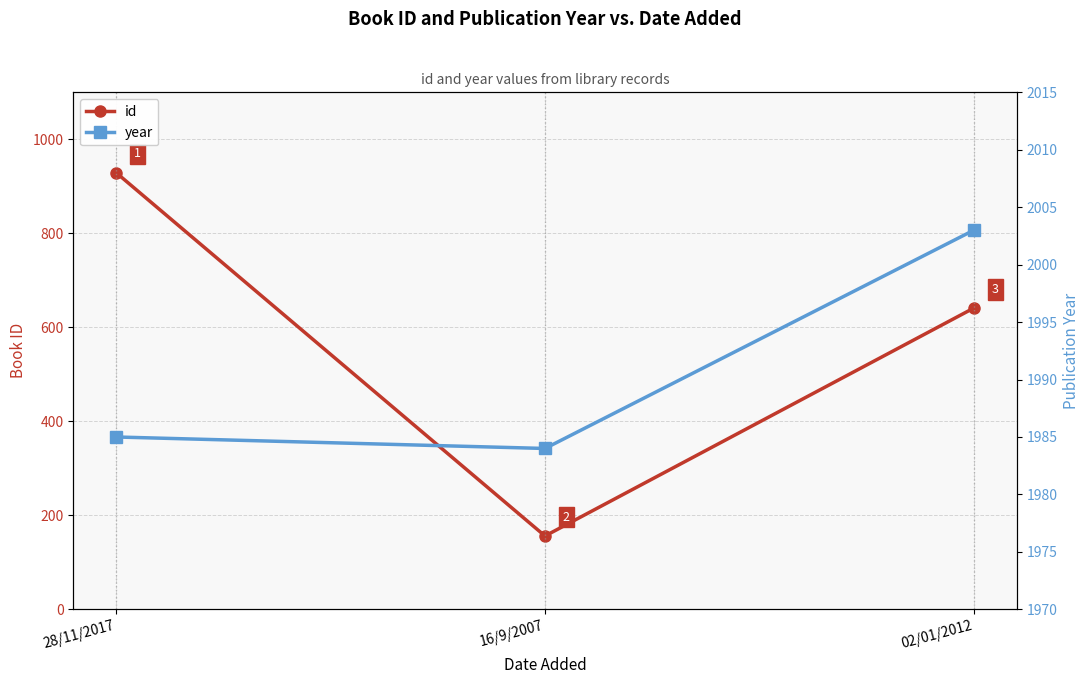

What is the value of the year point at the 3rd from the left?

2003